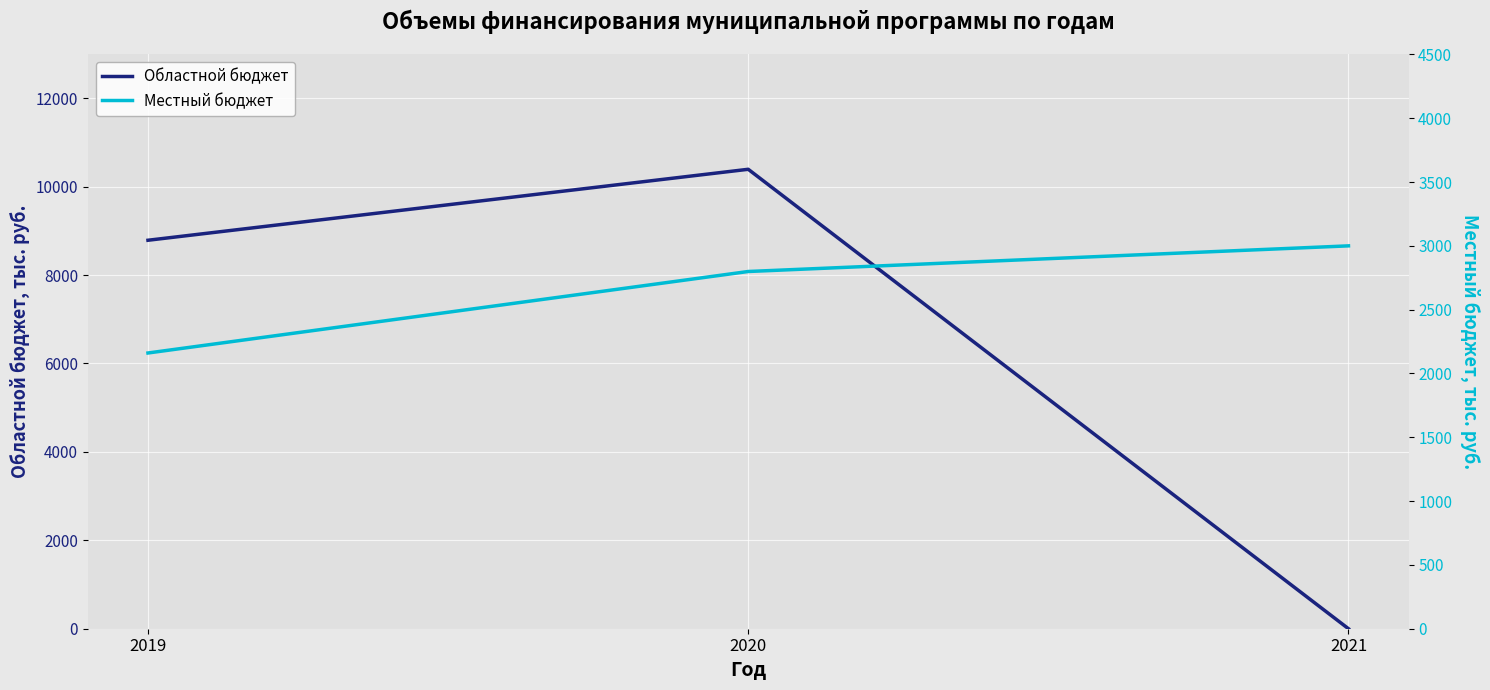

Does the chart display data point markers on the line(s)?

No